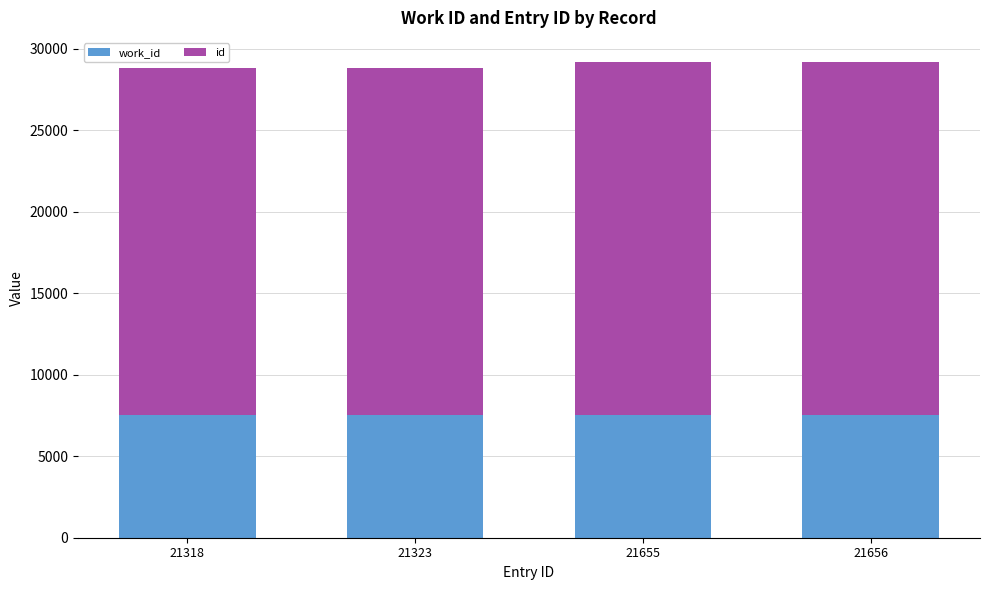

Between 21323 and 21655, which series saw the biggest shift?

id